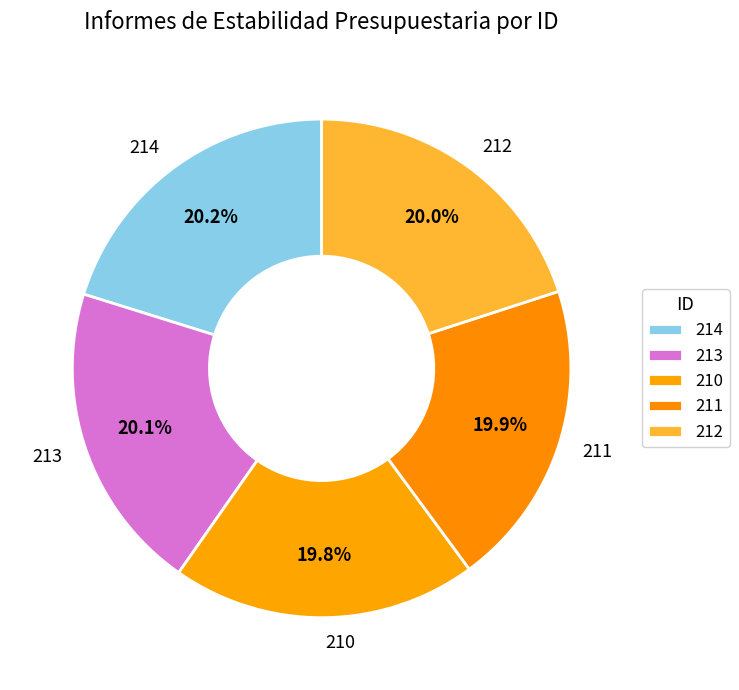

Is the sum of 212 and 213 greater than half?

No